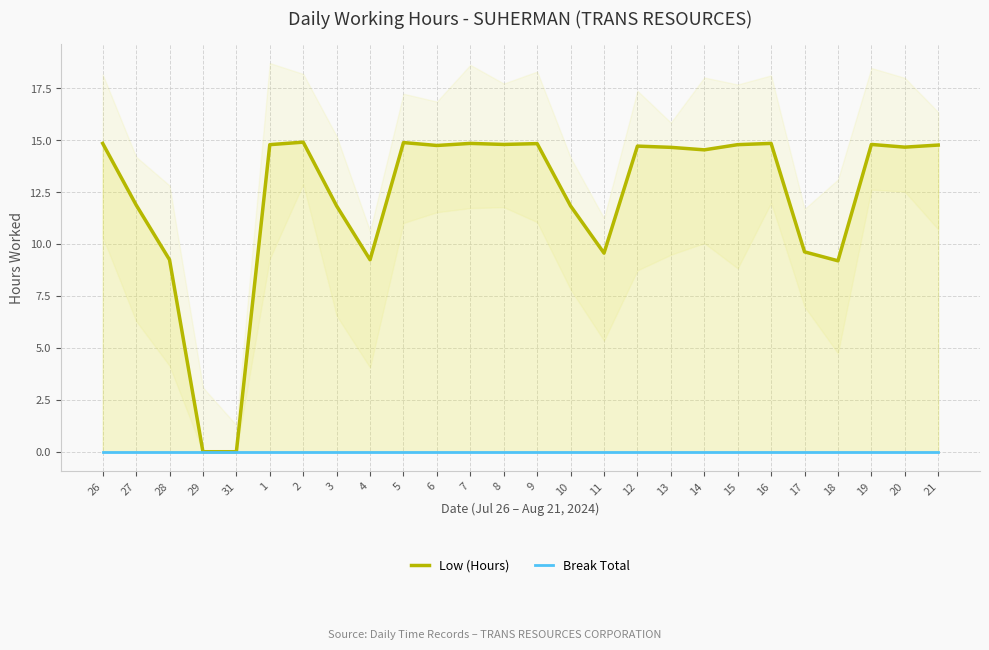

At which category is the sum across all series the highest?

2